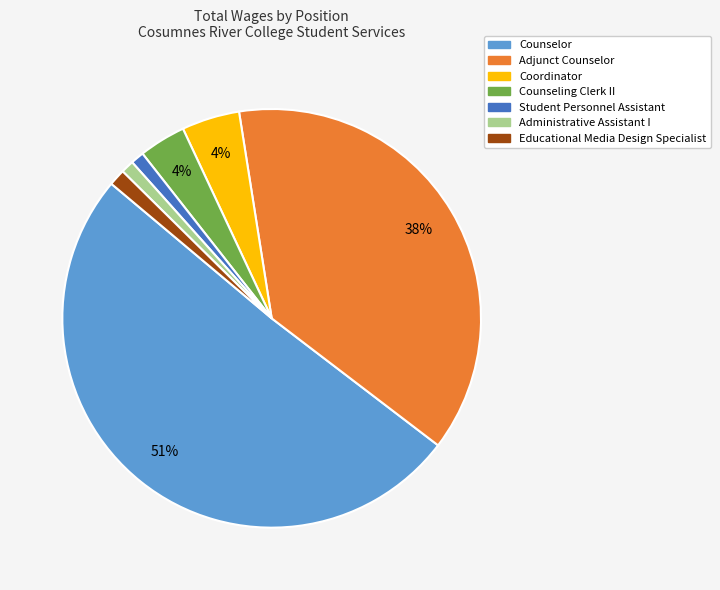

Do Adjunct Counselor and Student Personnel Assistant together represent more than half of the pie?

No